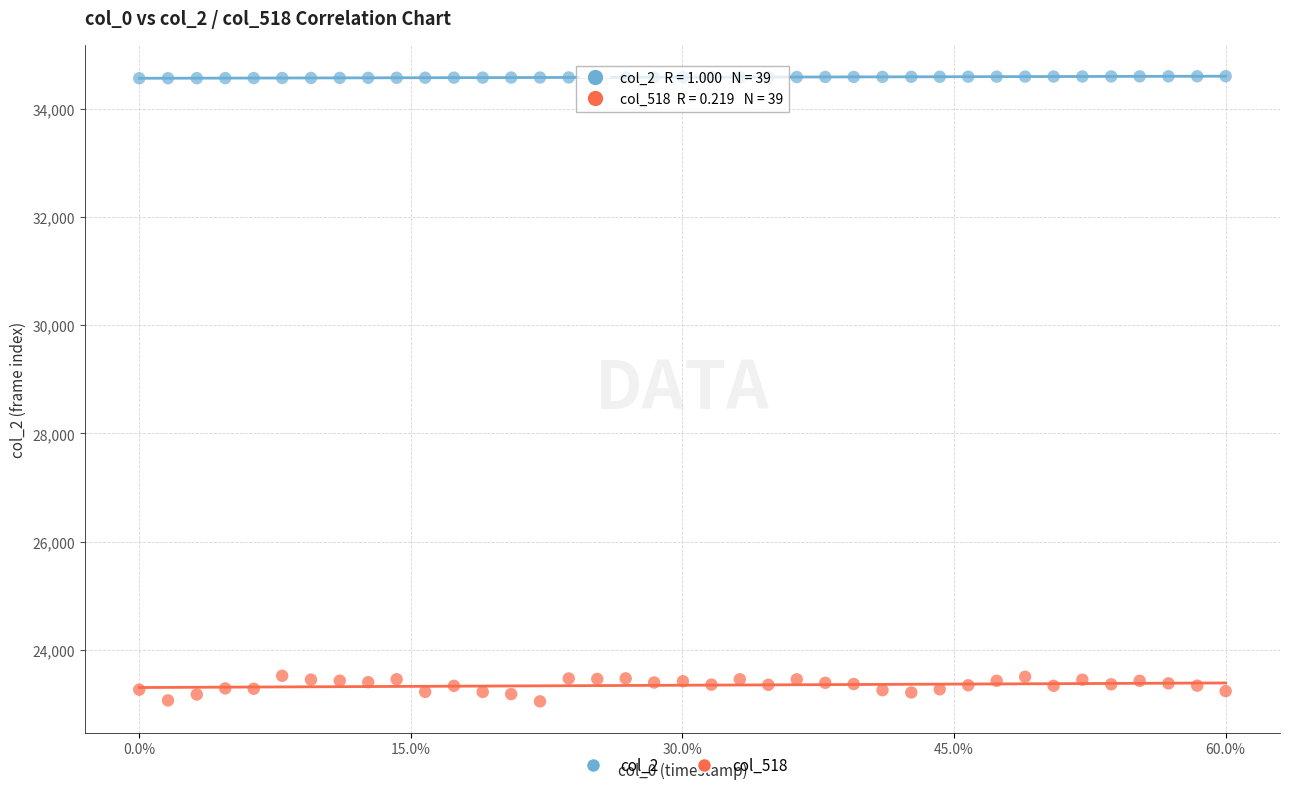

Across all data points, what is the range of Y values (max minus min)?

11570